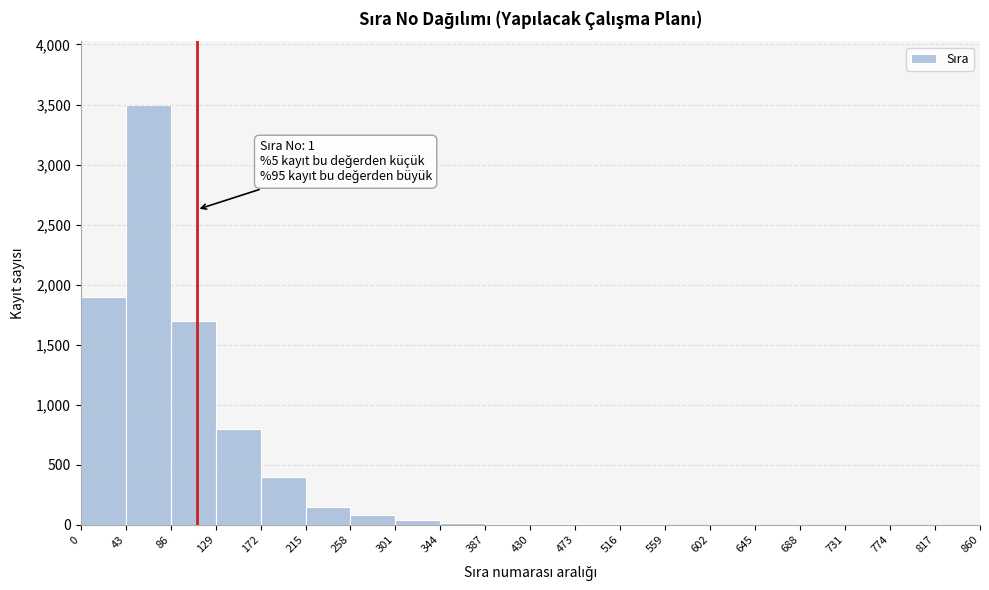

Over which range of the x-axis is the bar tallest?

43 to 86